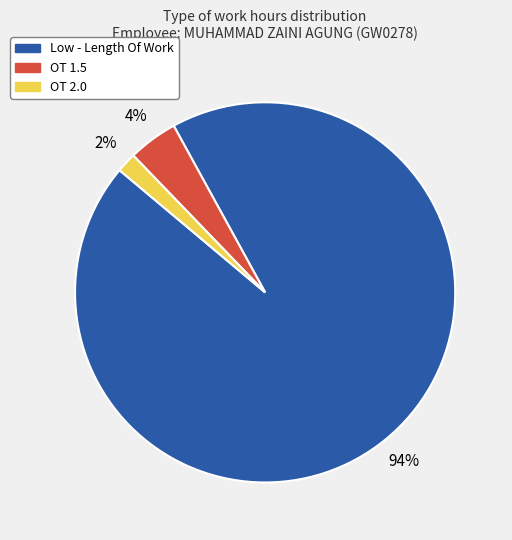

To the nearest percent, what is the average slice percentage?

33%